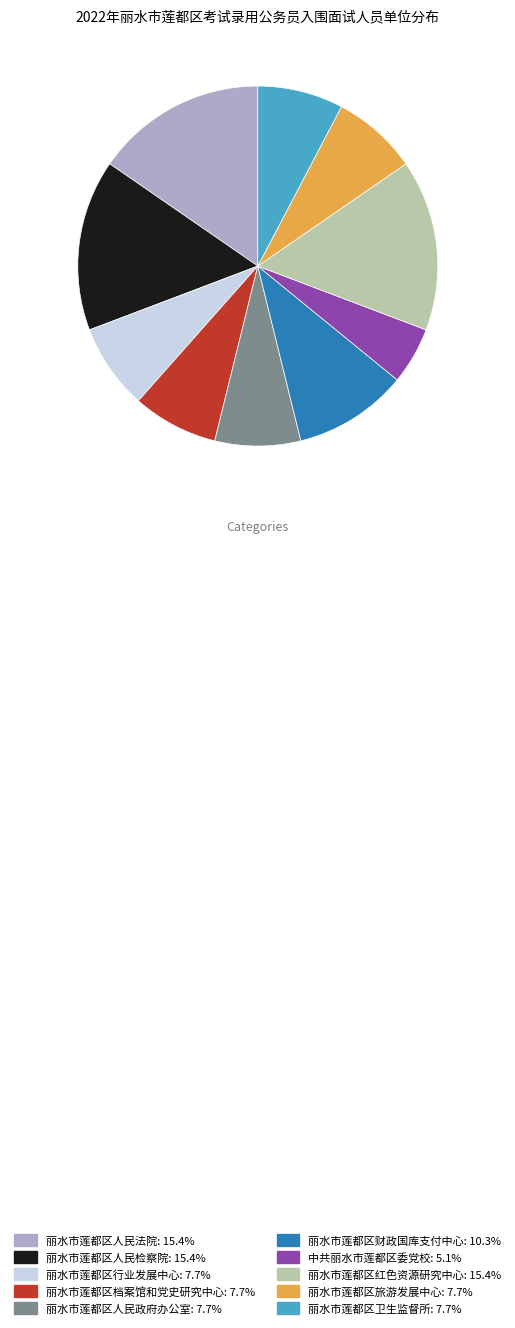

Does 丽水市莲都区人民检察院 represent more than half of the total?

No